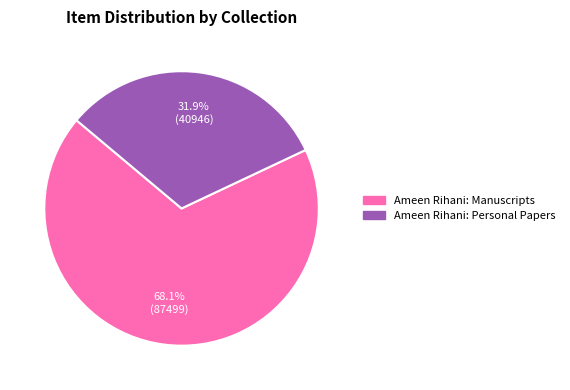

Which category has the biggest portion of the pie?

Ameen Rihani: Manuscripts